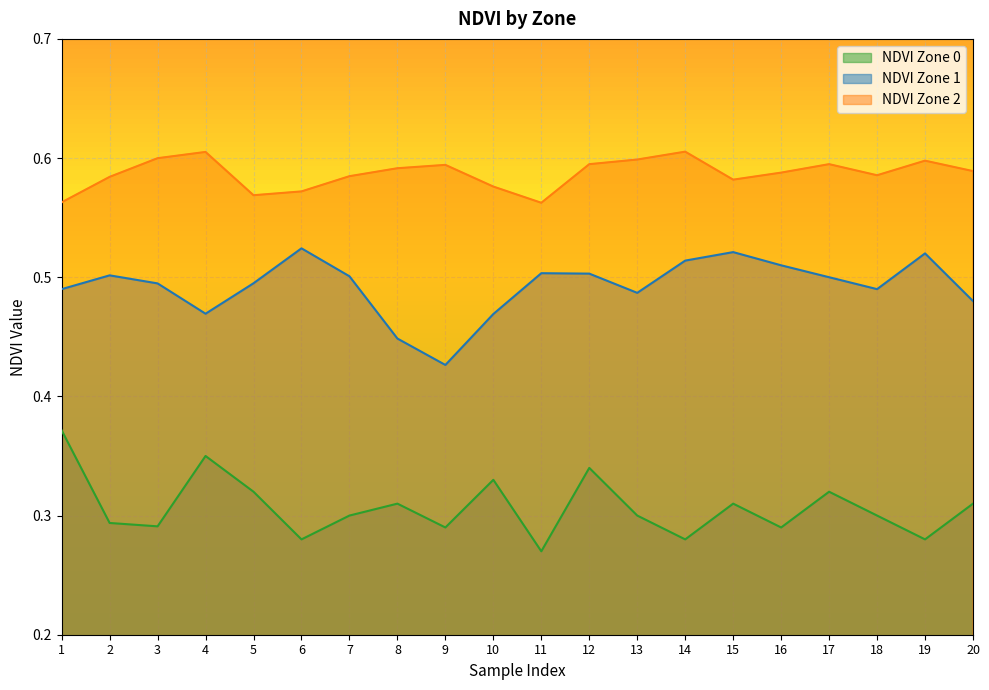

Which series has the largest total across all categories?

NDVI Zone 2